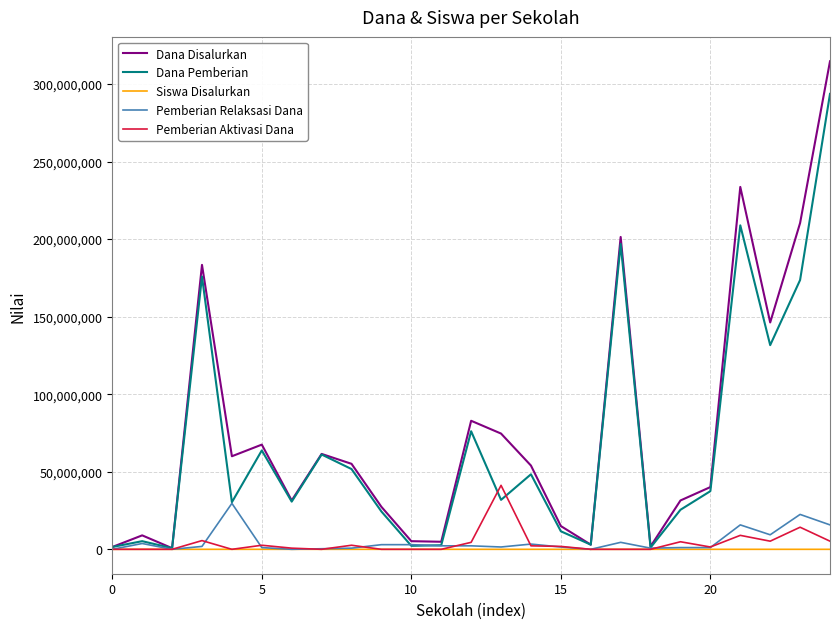

Which series has the widest spread of values?

Dana Disalurkan